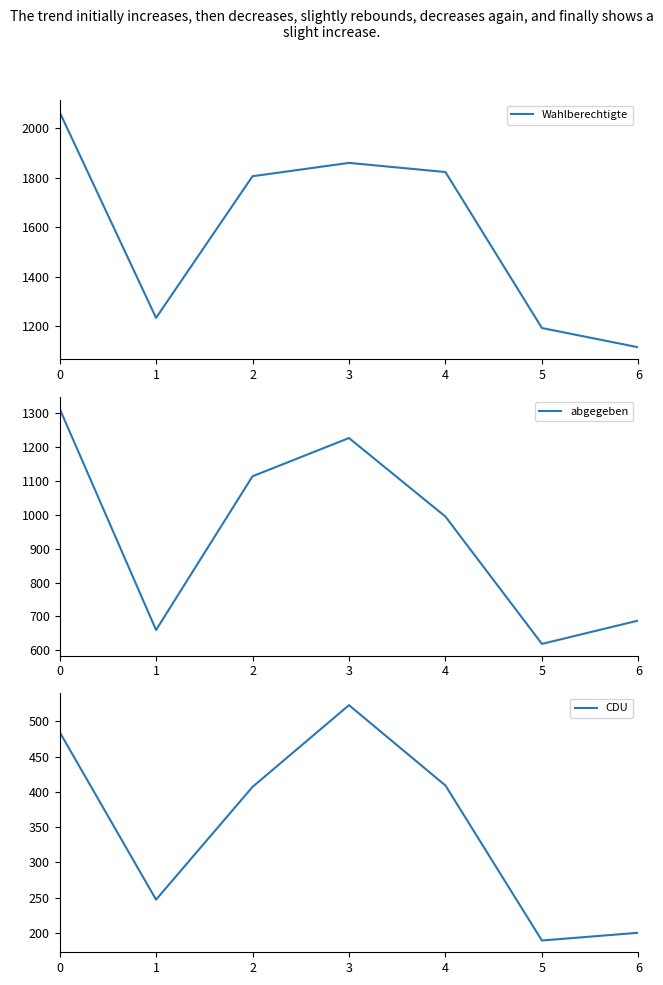

Rank the series at 1 from highest to lowest value.

Wahlberechtigte, abgegeben, CDU